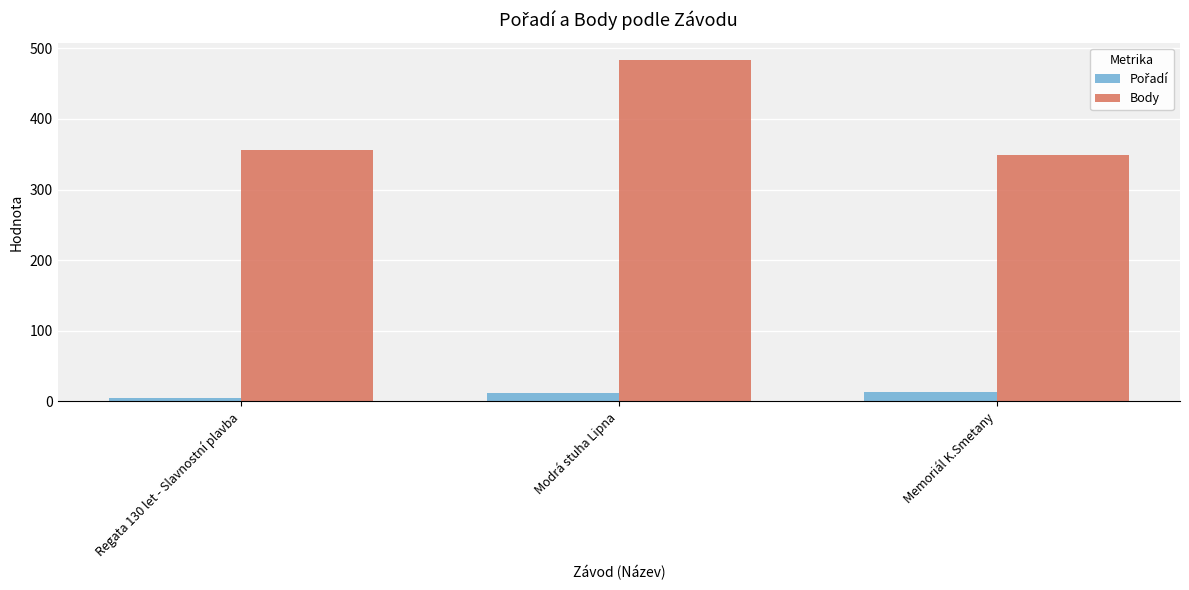

At which label is Body closest to 416?

Regata 130 let - Slavnostní plavba